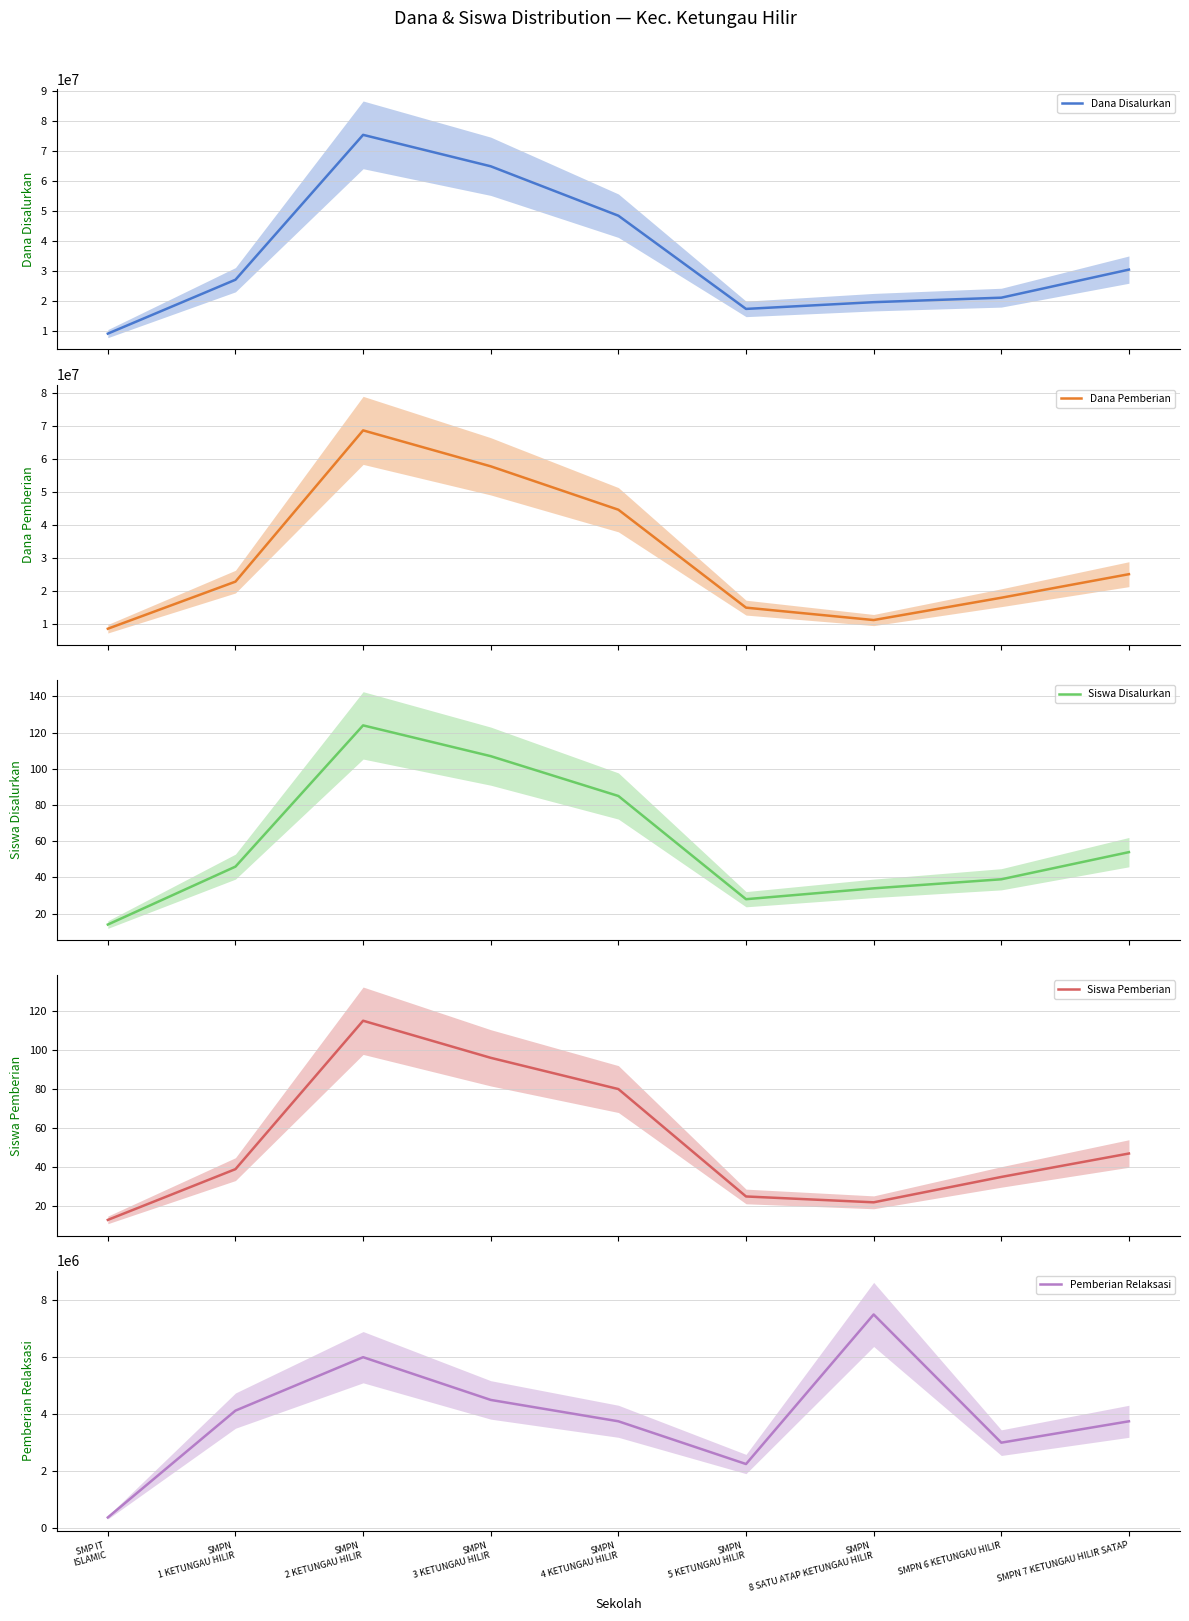

How many interior local valleys does the Dana Pemberian series have?

1